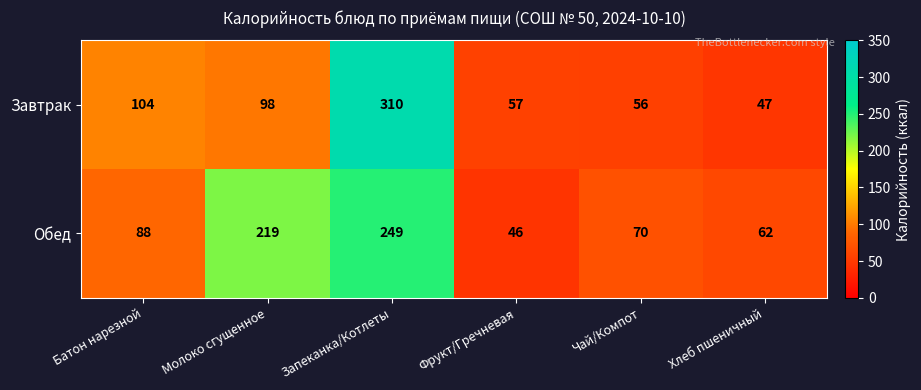

Reading left to right, what are all the values shown in this chart?

Завтрак: Батон нарезной=104	Молоко сгущенное=98	Запеканка/Котлеты=310	Фрукт/Гречневая=57	Чай/Компот=56	Хлеб пшеничный=47
Обед: Батон нарезной=88	Молоко сгущенное=219	Запеканка/Котлеты=249	Фрукт/Гречневая=46	Чай/Компот=70	Хлеб пшеничный=62